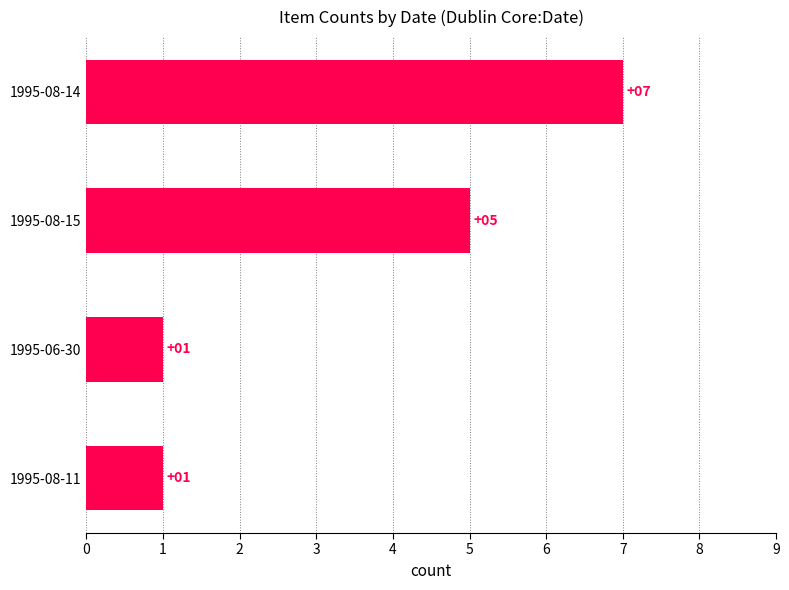

What is the change in value from 1995-08-14 to 1995-08-11?

-6